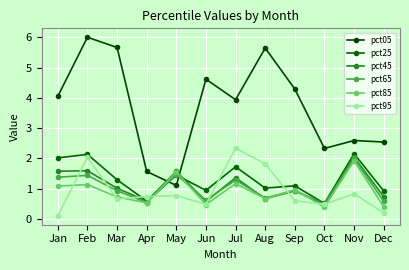

Which series has the largest total across all categories?

pct05